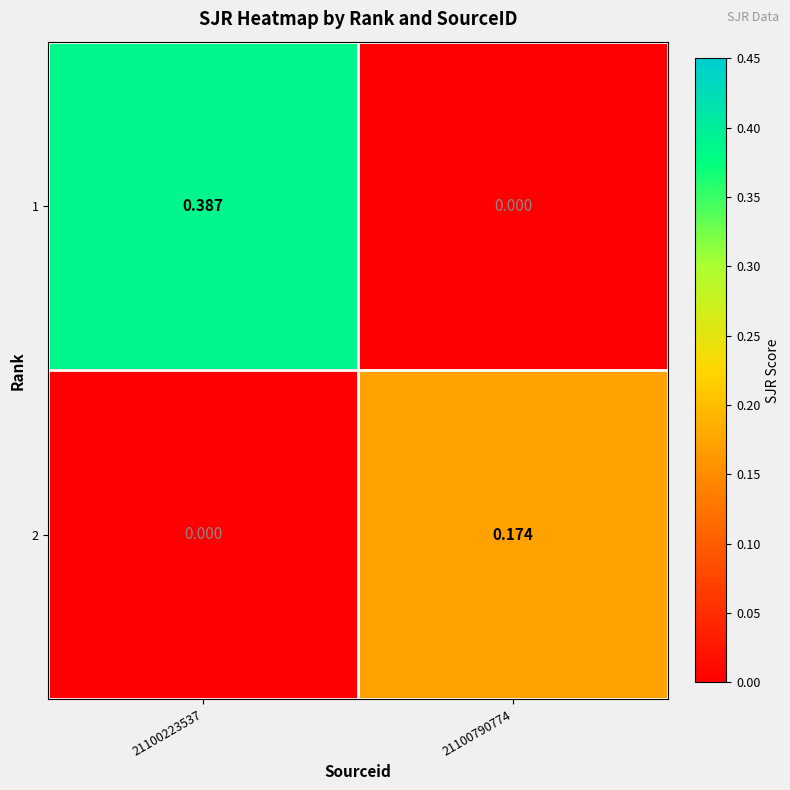

Count the number of categories in the chart.

2